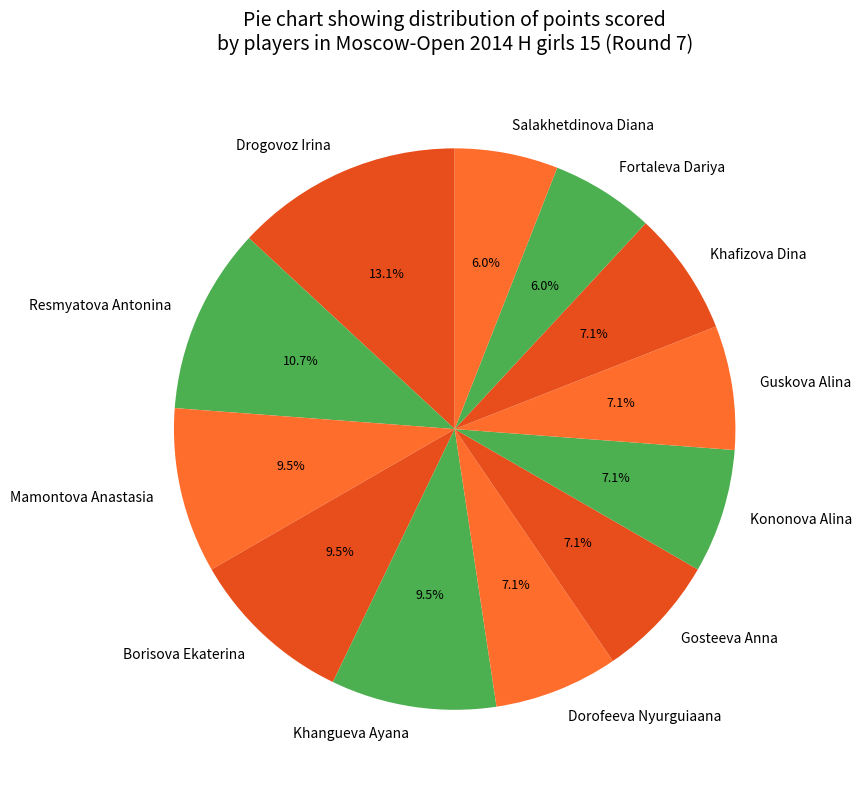

Is there a majority slice in this chart?

No